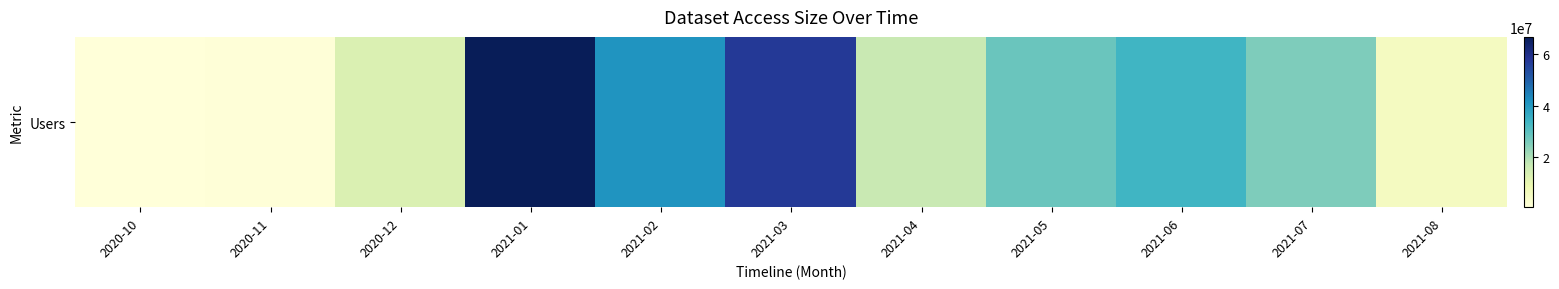

How many data points are less than 25540500?

5